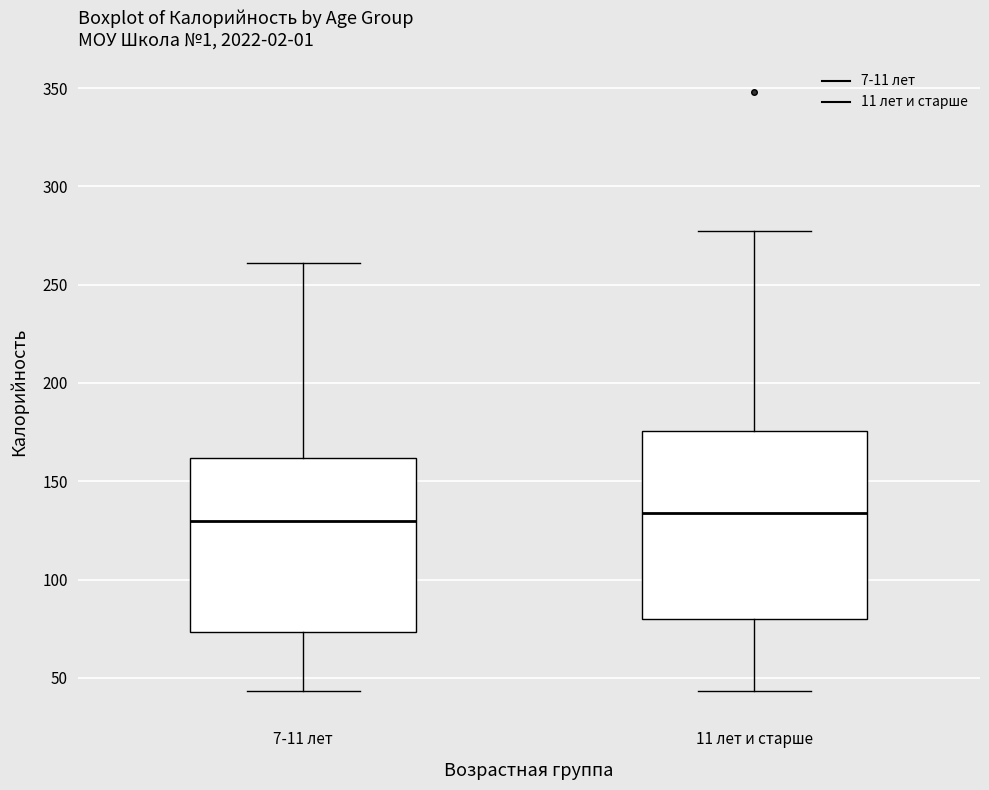

Where is the lower edge of the box for 11 лет и старше on the y-axis? The values are not printed on the chart, so give them approximately, as read against the axis.

80